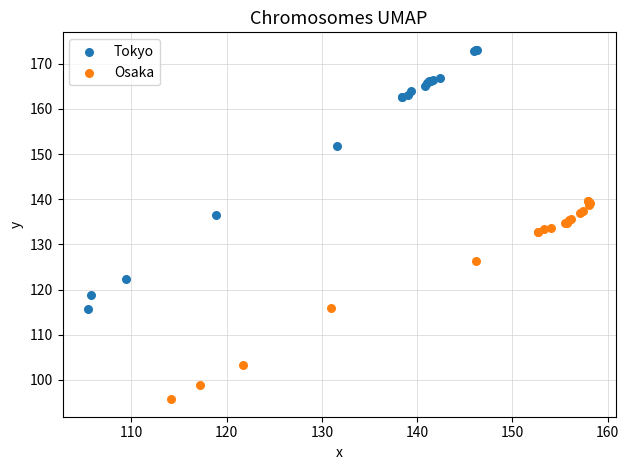

Which series reaches the maximum Y coordinate?

Tokyo